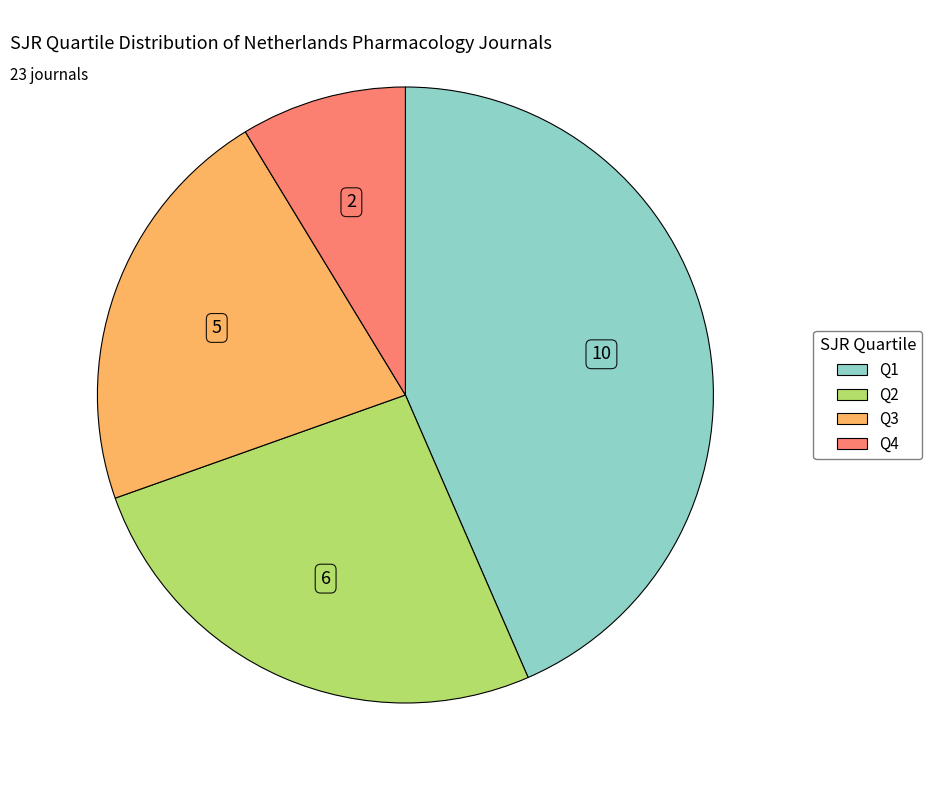

Do Q4 and Q3 together represent more than half of the pie?

No